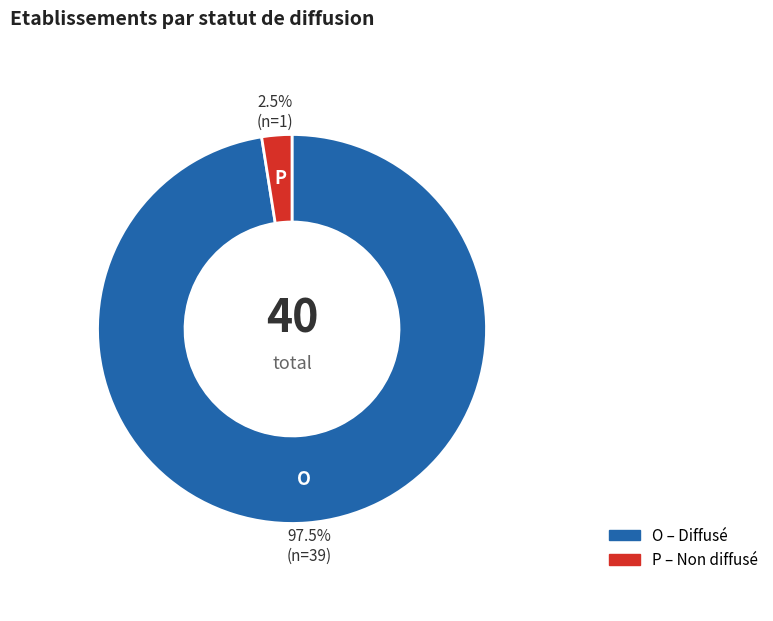

Is there any slice that represents more than half of the pie?

Yes